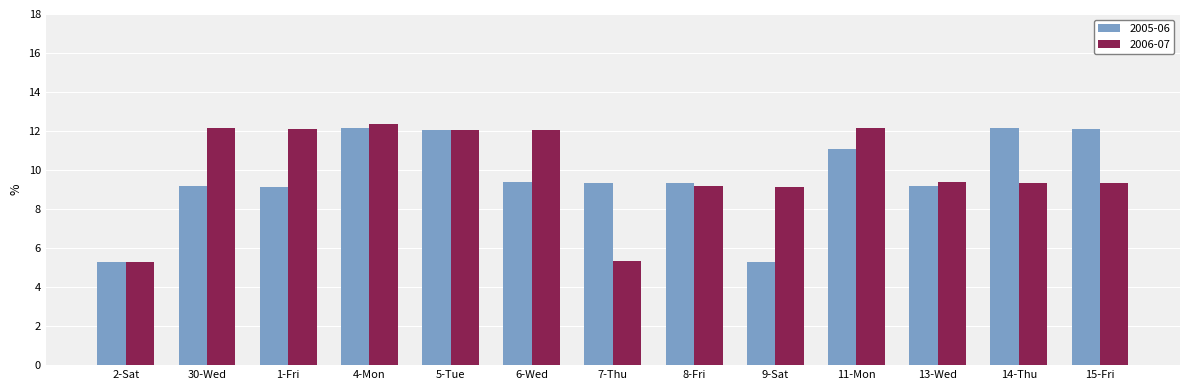

What is the smallest value displayed?

5.3